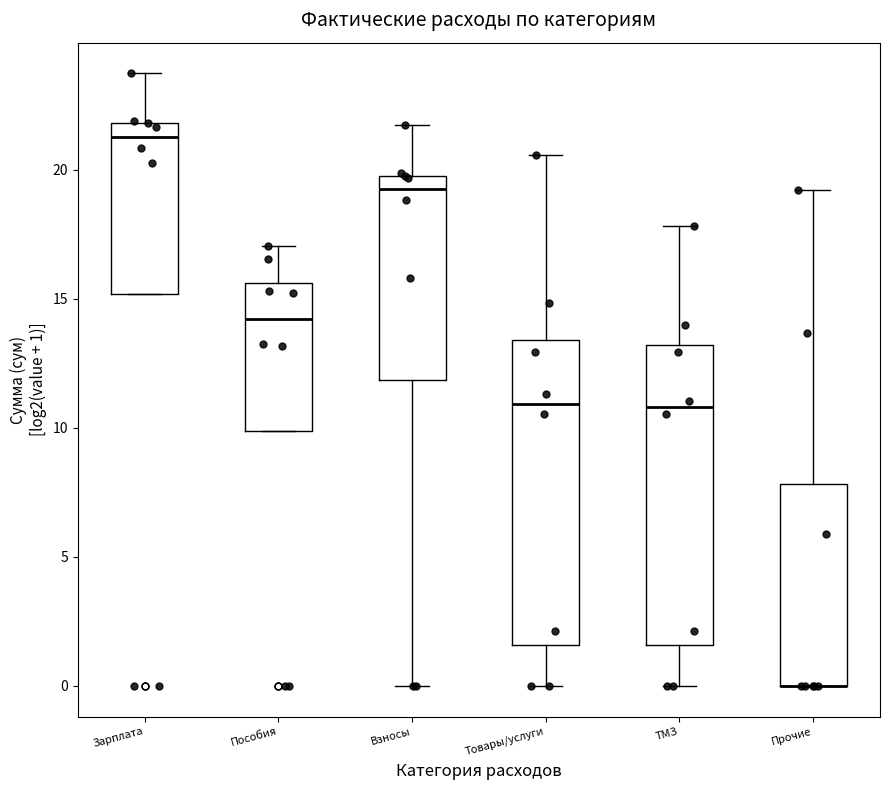

Where is the lower edge of the box for Прочие on the y-axis? The values are not printed on the chart, so give them approximately, as read against the axis.

0.0